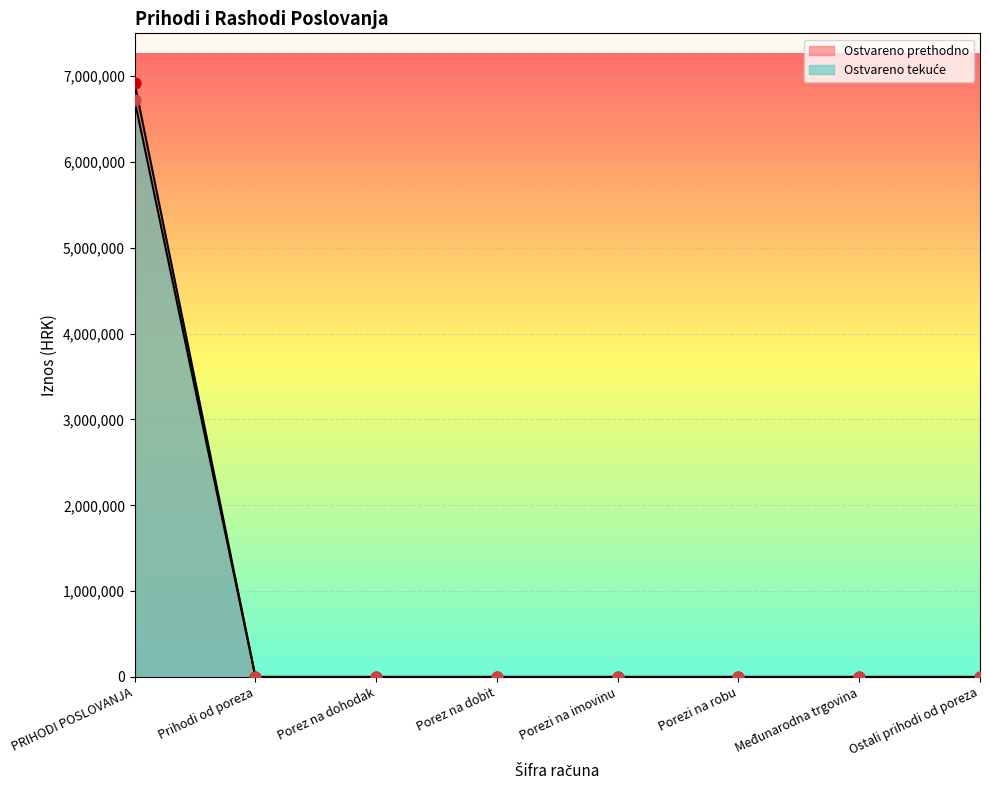

At how many categories does at least one series exceed 5378123?

1